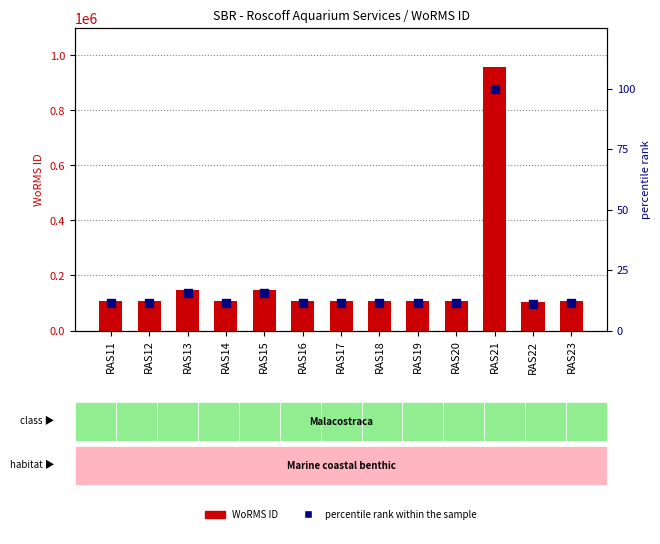

Which series contains the highest Y value?

WoRMS ID